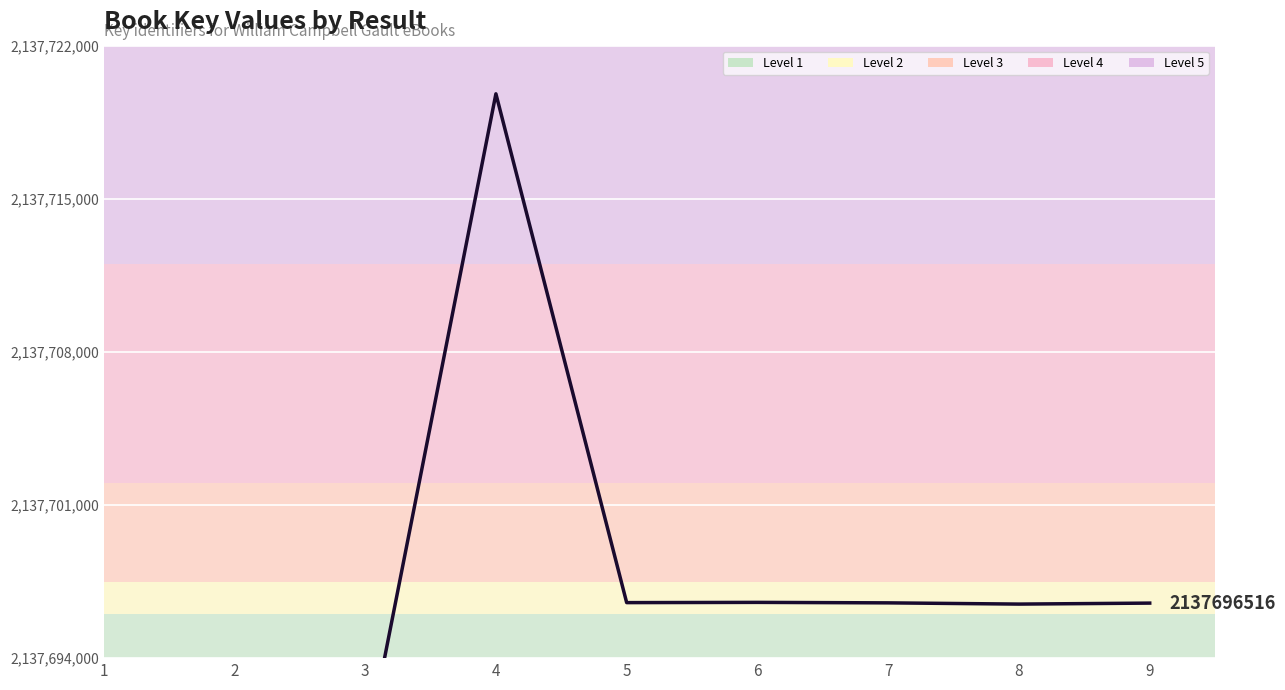

What is the change in value from 5 to 6?

+11